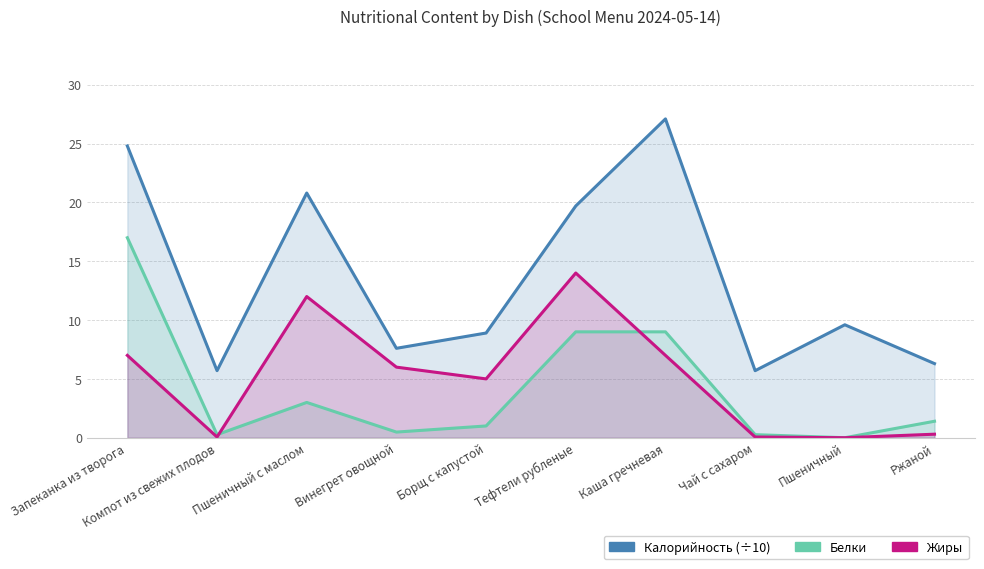

What is the approximate value of Калорийность at Борщ с капустой?

8.9